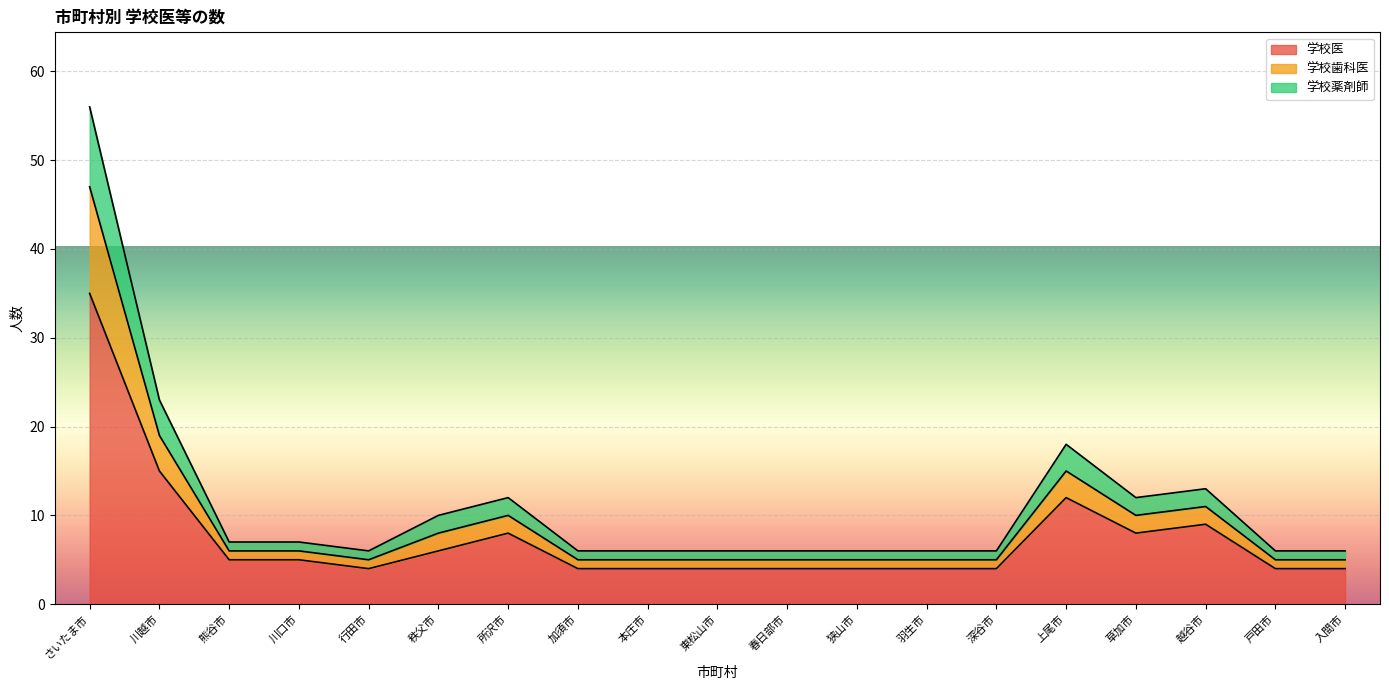

Count the number of categories in the chart.

19